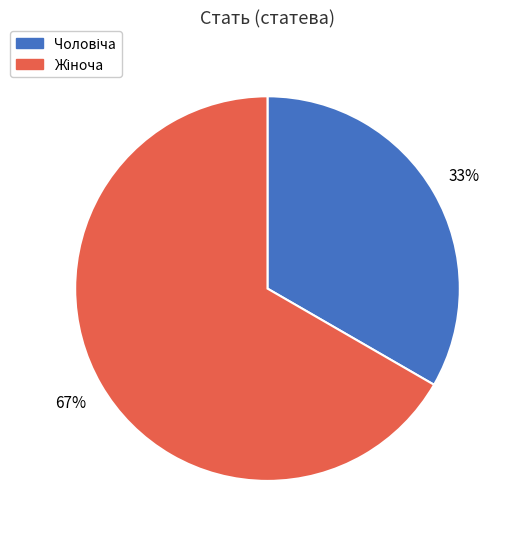

To the nearest percent, what is the average slice percentage?

50%